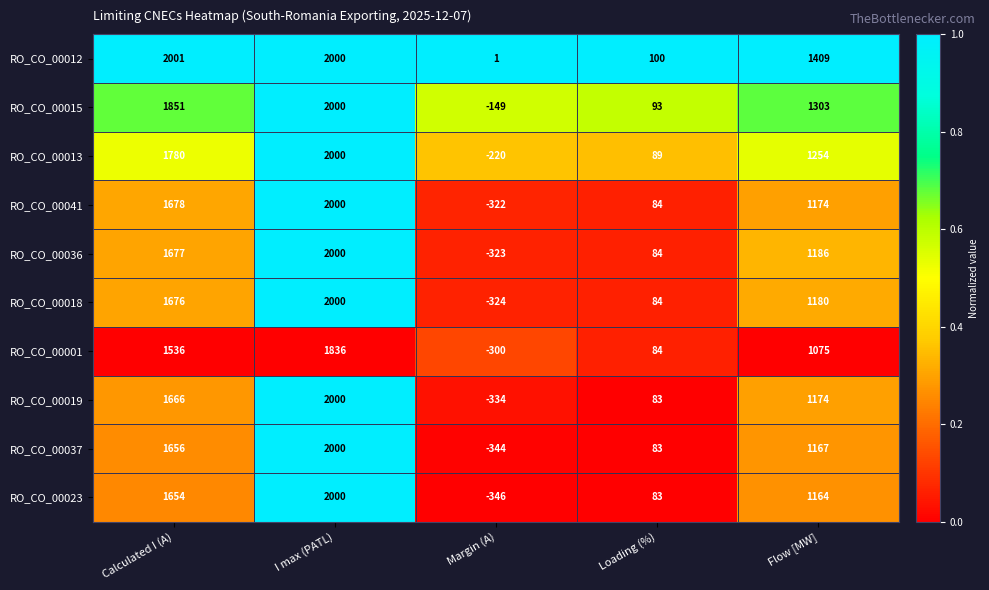

True or false: RO_CO_00019 has a value of 1575 at Flow [MW].

False